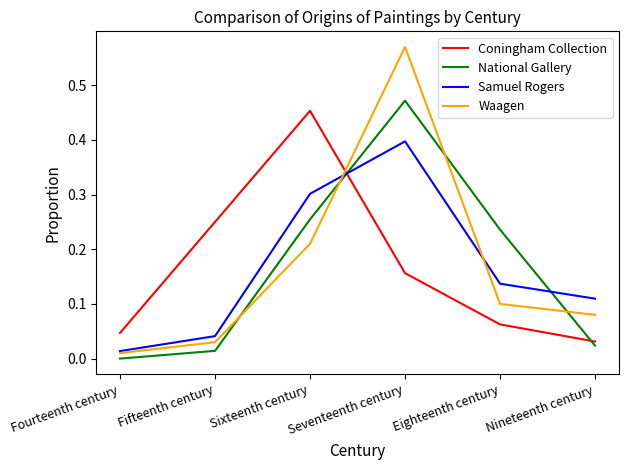

Which series has the largest range (max minus min)?

Waagen